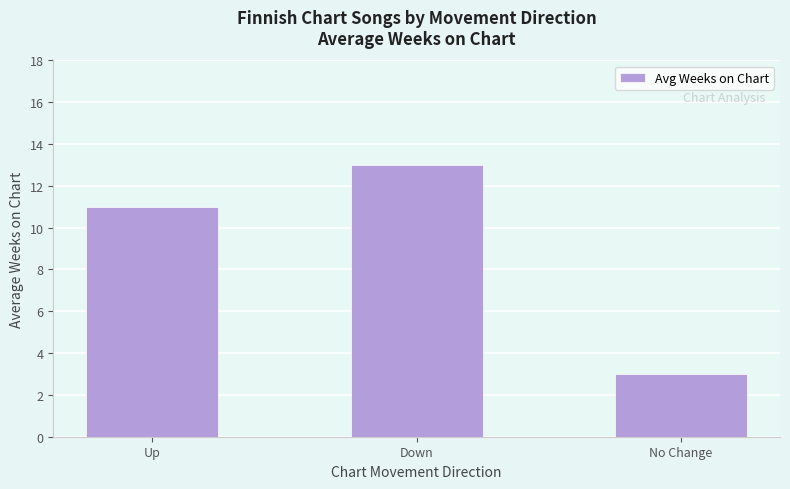

Are the bars horizontal?

No